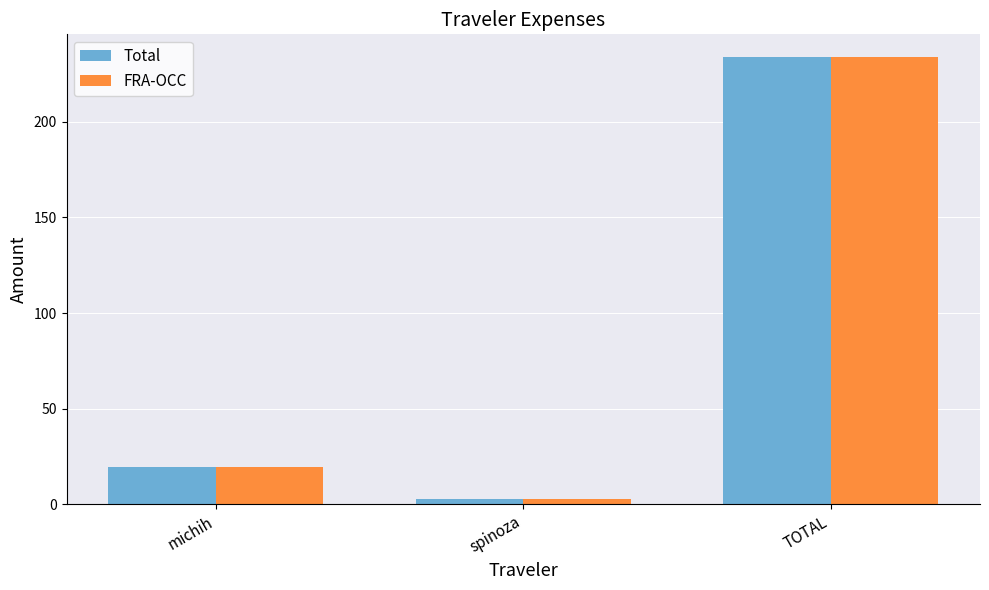

What is the smallest value displayed?

3.1